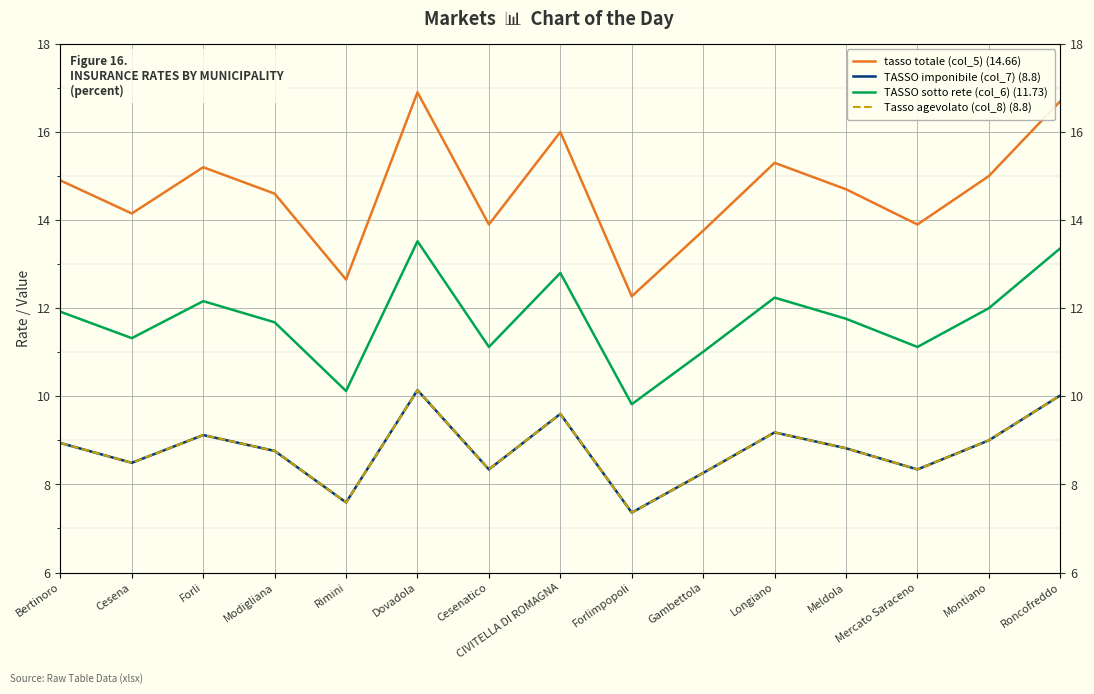

Reading left to right, what are all the values shown in this chart?

tasso totale (col_5) (14.66): Bertinoro=14.9	Cesena=14.2	Forli=15.2	Modigliana=14.6	Rimini=12.7	Dovadola=16.9	Cesenatico=13.9	CIVITELLA DI ROMAGNA=16.0	Forlimpopoli=12.3	Gambettola=13.8	Longiano=15.3	Meldola=14.7	Mercato Saraceno=13.9	Montiano=15.0	Roncofreddo=16.7
TASSO imponibile (col_7) (8.8): Bertinoro=8.9	Cesena=8.5	Forli=9.1	Modigliana=8.8	Rimini=7.6	Dovadola=10.1	Cesenatico=8.3	CIVITELLA DI ROMAGNA=9.6	Forlimpopoli=7.4	Gambettola=8.3	Longiano=9.2	Meldola=8.8	Mercato Saraceno=8.3	Montiano=9.0	Roncofreddo=10.0
TASSO sotto rete (col_6) (11.73): Bertinoro=11.9	Cesena=11.3	Forli=12.2	Modigliana=11.7	Rimini=10.1	Dovadola=13.5	Cesenatico=11.1	CIVITELLA DI ROMAGNA=12.8	Forlimpopoli=9.8	Gambettola=11.0	Longiano=12.2	Meldola=11.8	Mercato Saraceno=11.1	Montiano=12.0	Roncofreddo=13.4
Tasso agevolato (col_8) (8.8): Bertinoro=8.9	Cesena=8.5	Forli=9.1	Modigliana=8.8	Rimini=7.6	Dovadola=10.1	Cesenatico=8.3	CIVITELLA DI ROMAGNA=9.6	Forlimpopoli=7.4	Gambettola=8.3	Longiano=9.2	Meldola=8.8	Mercato Saraceno=8.3	Montiano=9.0	Roncofreddo=10.0